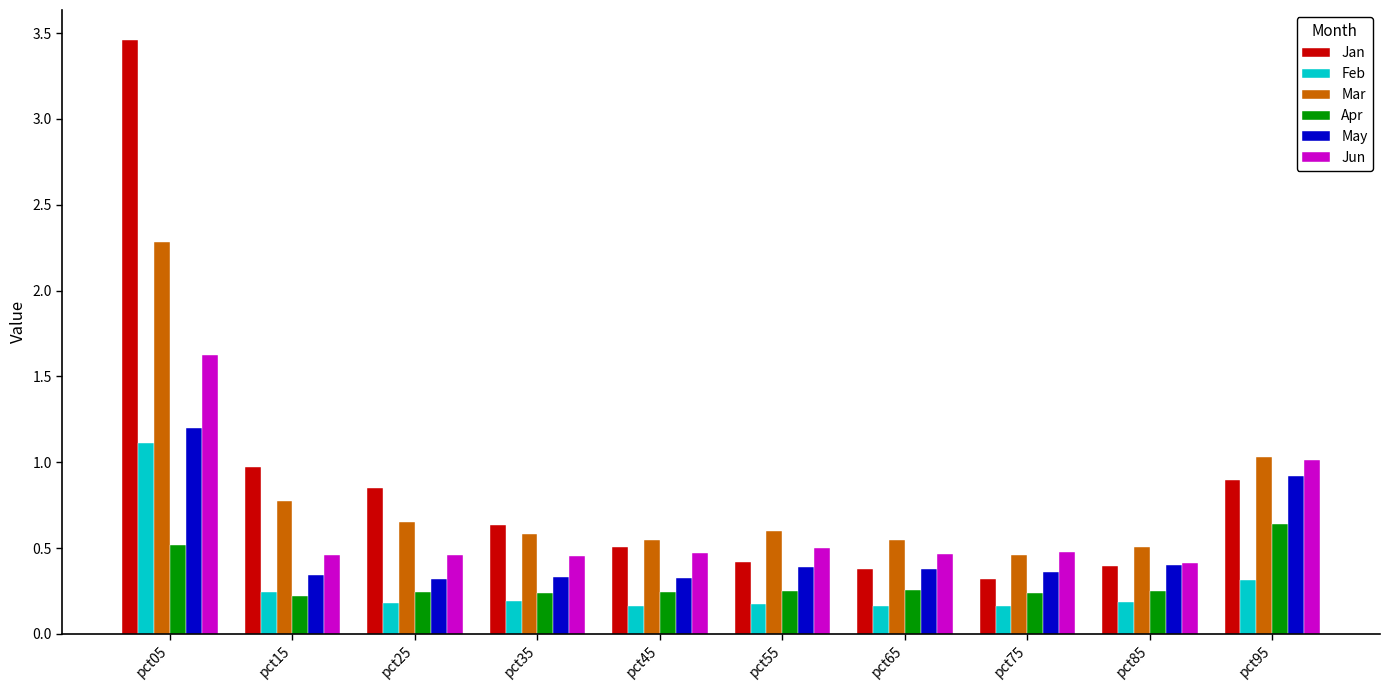

The Jun series shows 0.5 at pct25. True or false?

True